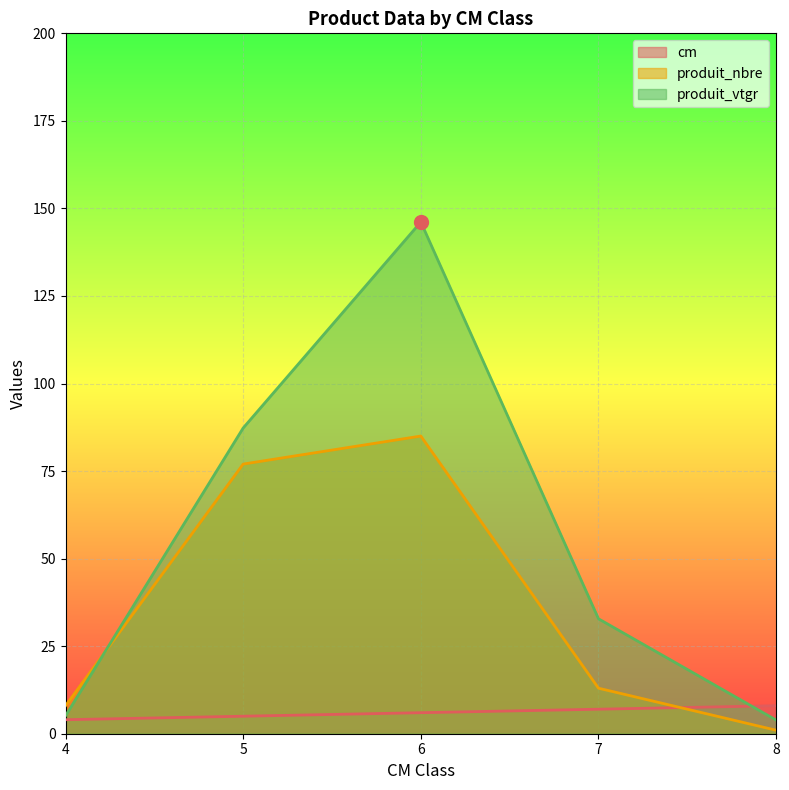

What is the maximum value shown in the chart?

146.1